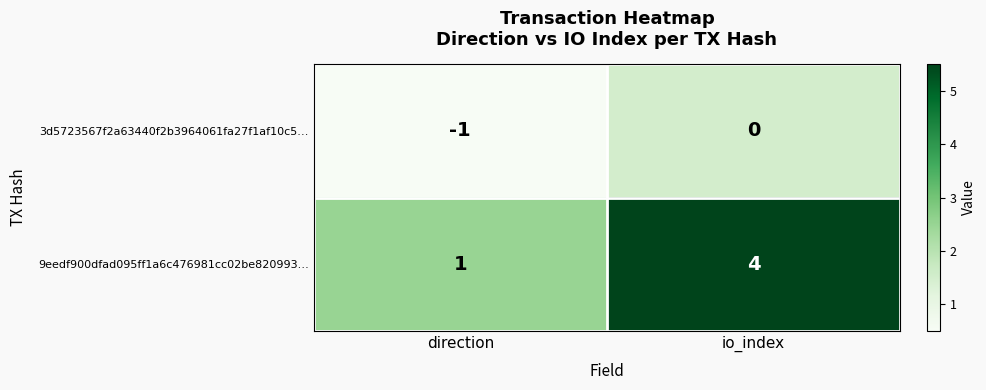

List the series in order of their overall mean, highest first.

9eedf900dfad095ff1a6c476981cc02be820993…, 3d5723567f2a63440f2b3964061fa27f1af10c5…